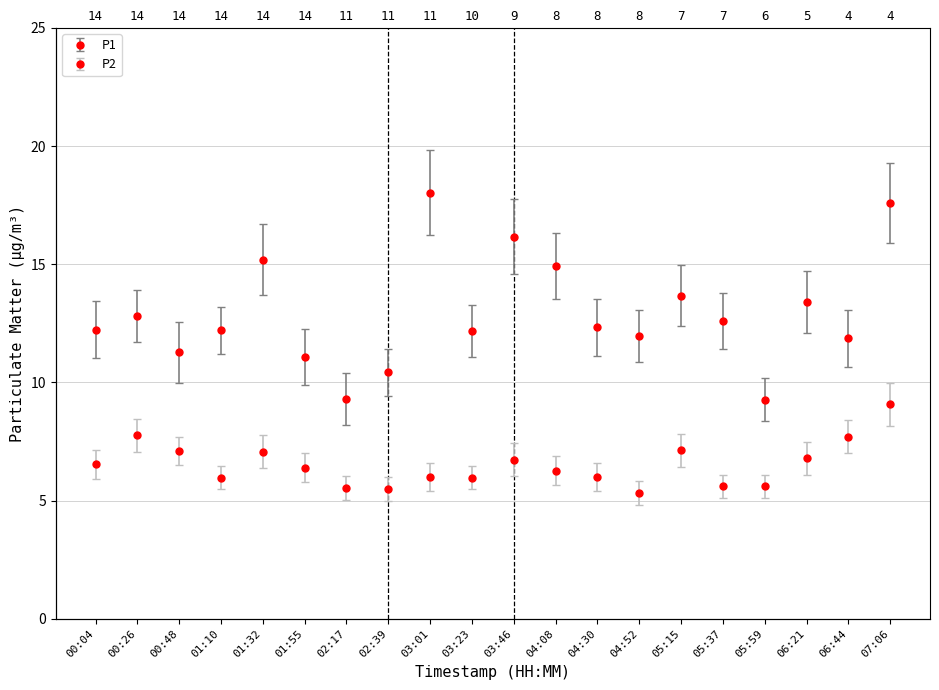

Is the value of P2 at 02:17 greater than the value of P1 at 01:32?

No